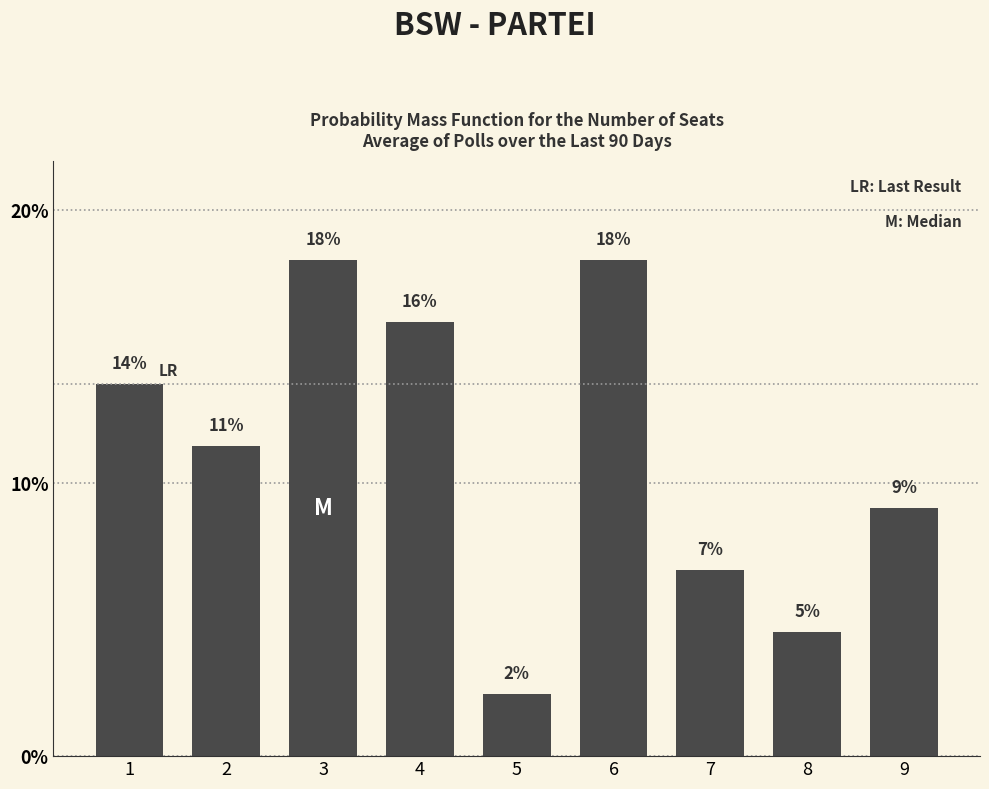

Where is the data nearest to the value 10?

9